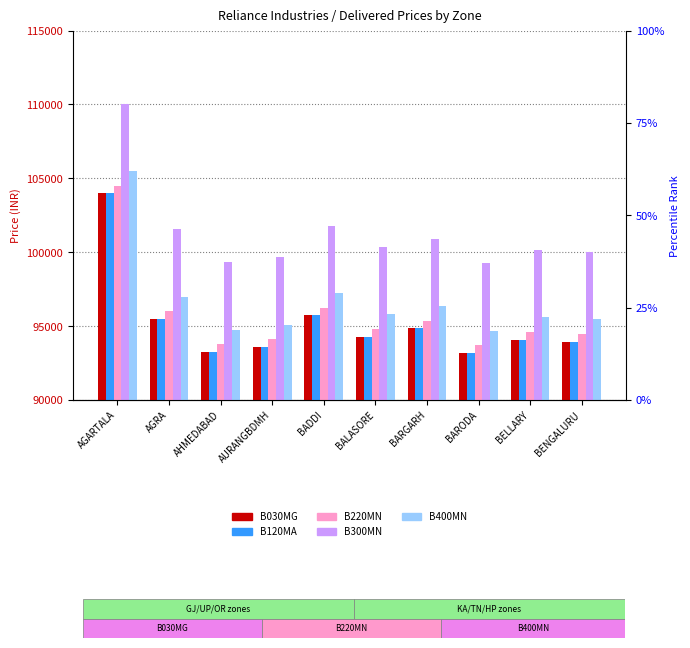

Which series has the largest range (max minus min)?

B030MG